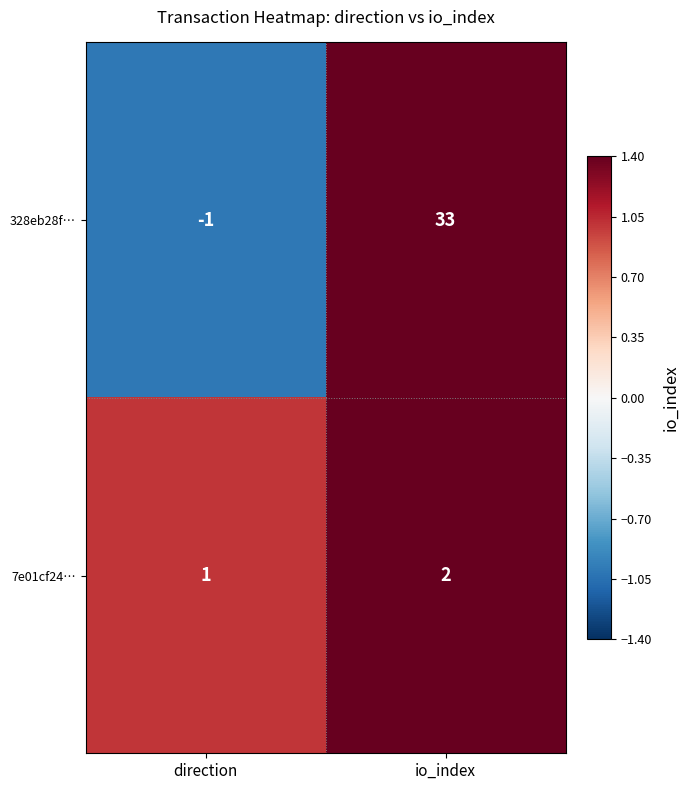

Which series has the largest range (max minus min)?

328eb28f…